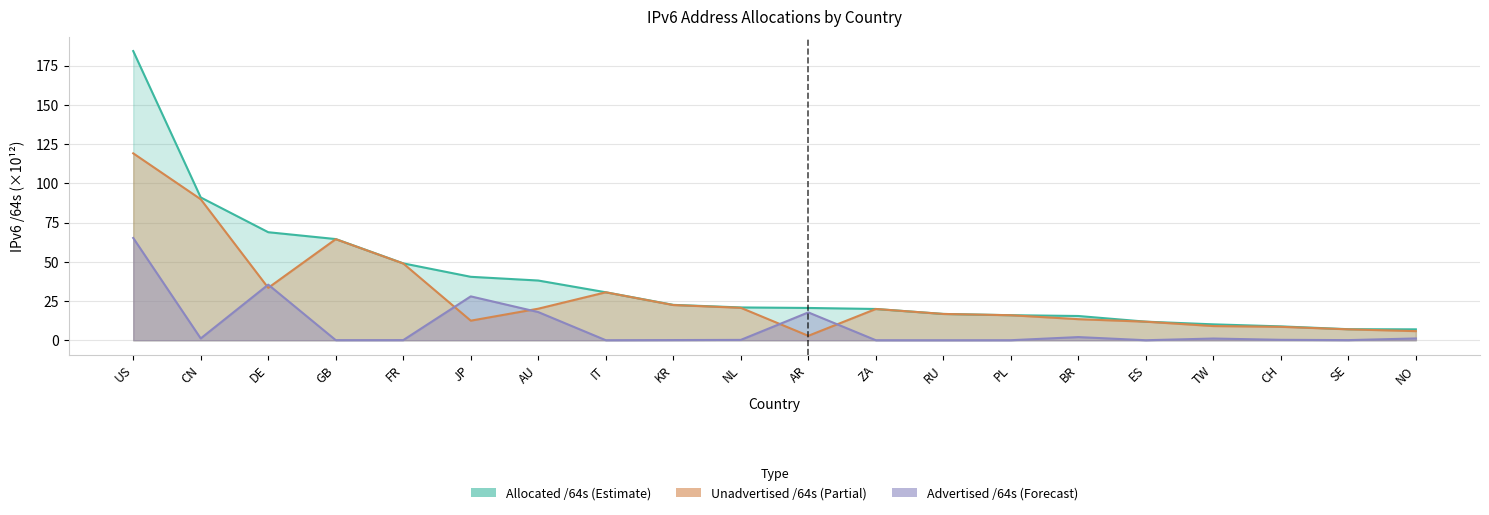

Is it true that Unadvertised /64s equals 12.5 at JP?

True